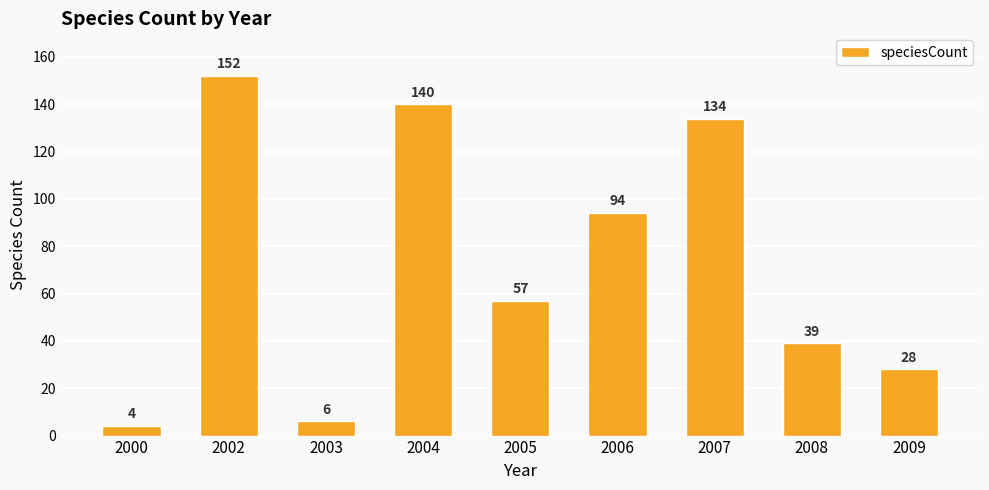

What is the maximum value shown in the chart?

152